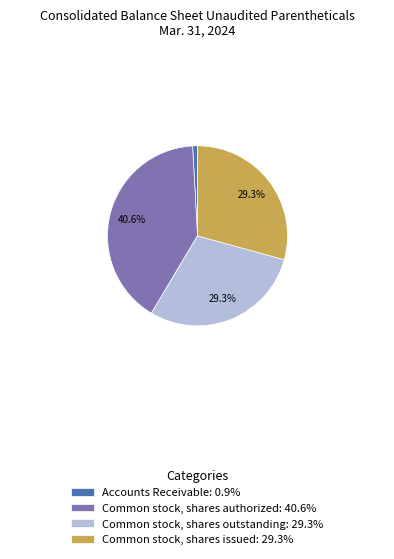

Is there a majority slice in this chart?

No